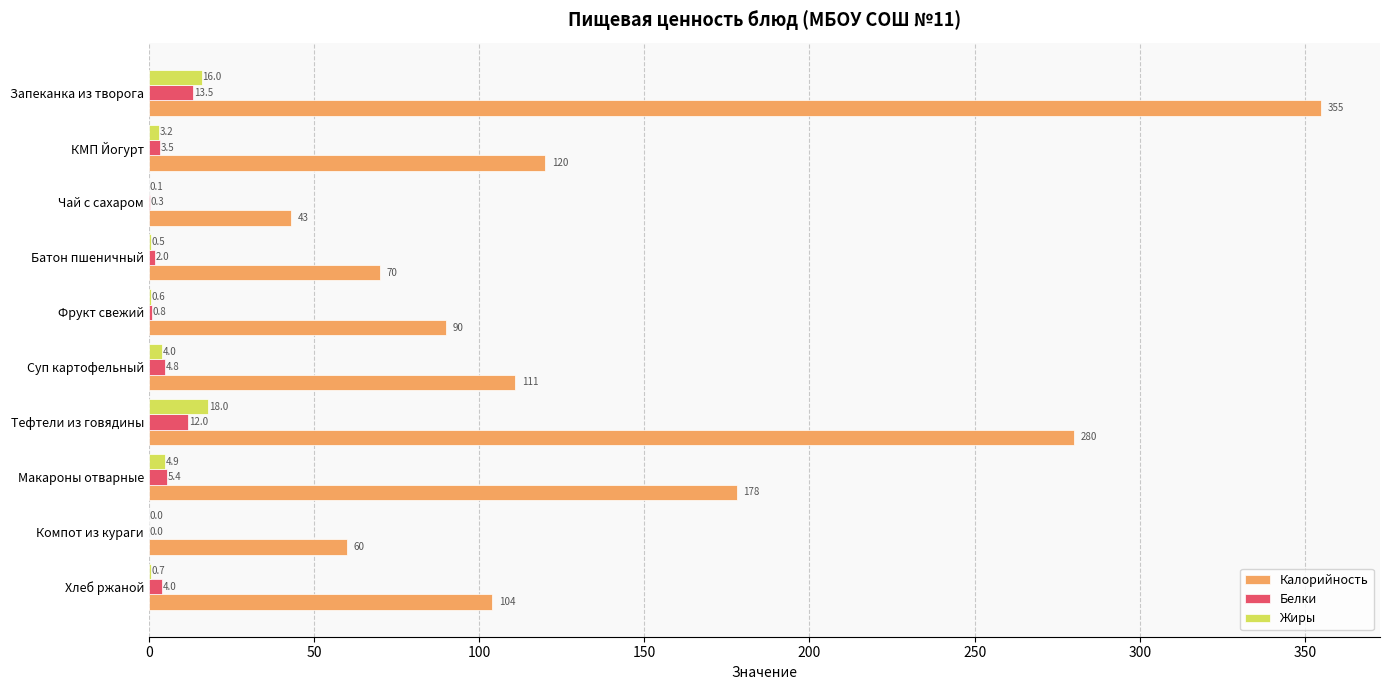

Is it true that Жиры equals 0.1 at Чай с сахаром?

True